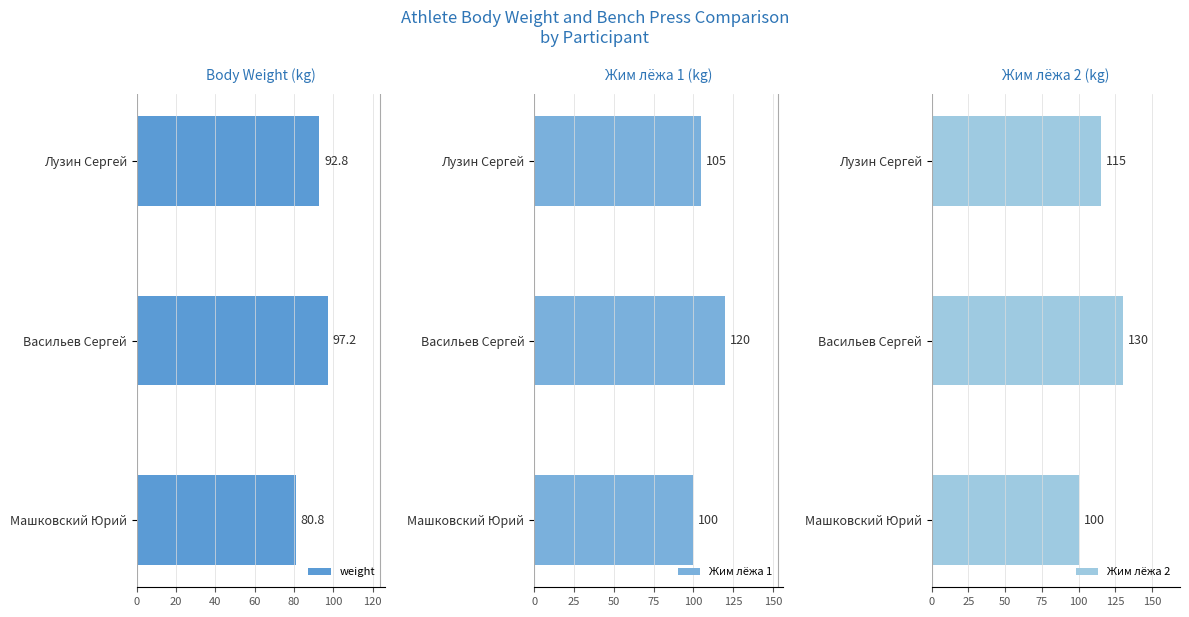

What is the maximum value shown in the chart?

130.0